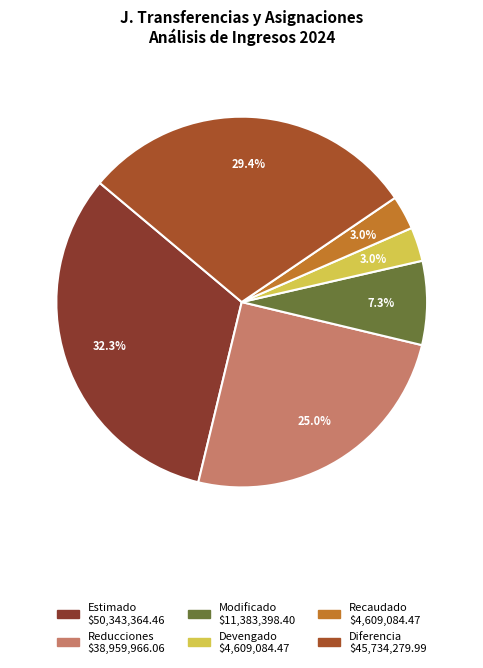

How many segments does this pie chart have?

6